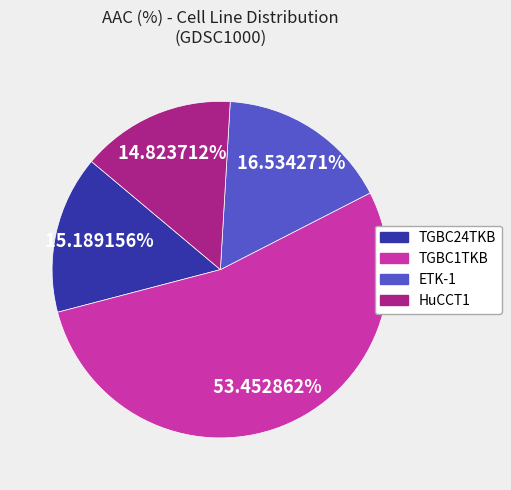

To the nearest percent, what is the difference between the largest and smallest slice percentages?

39%